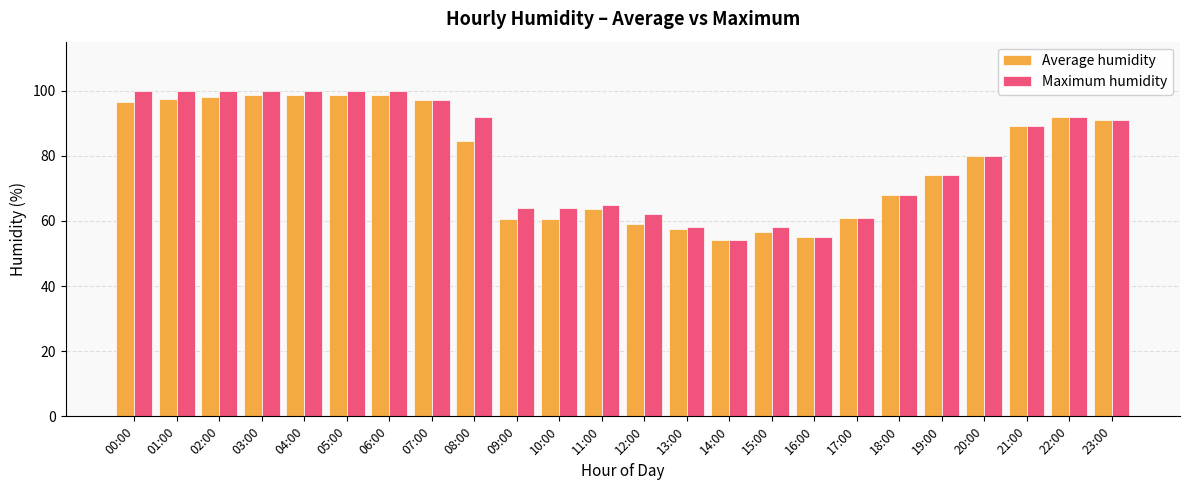

Reading left to right, transcribe all the data shown in this chart.

Average humidity: 96.5	97.5	98.0	98.5	98.5	98.5	98.5	97.0	84.5	60.5	60.5	63.5	59.0	57.5	54.0	56.5	55.0	61.0	68.0	74.0	80.0	89.0	92.0	91.0
Maximum humidity: 100.0	100.0	100.0	100.0	100.0	100.0	100.0	97.0	92.0	64.0	64.0	65.0	62.0	58.0	54.0	58.0	55.0	61.0	68.0	74.0	80.0	89.0	92.0	91.0